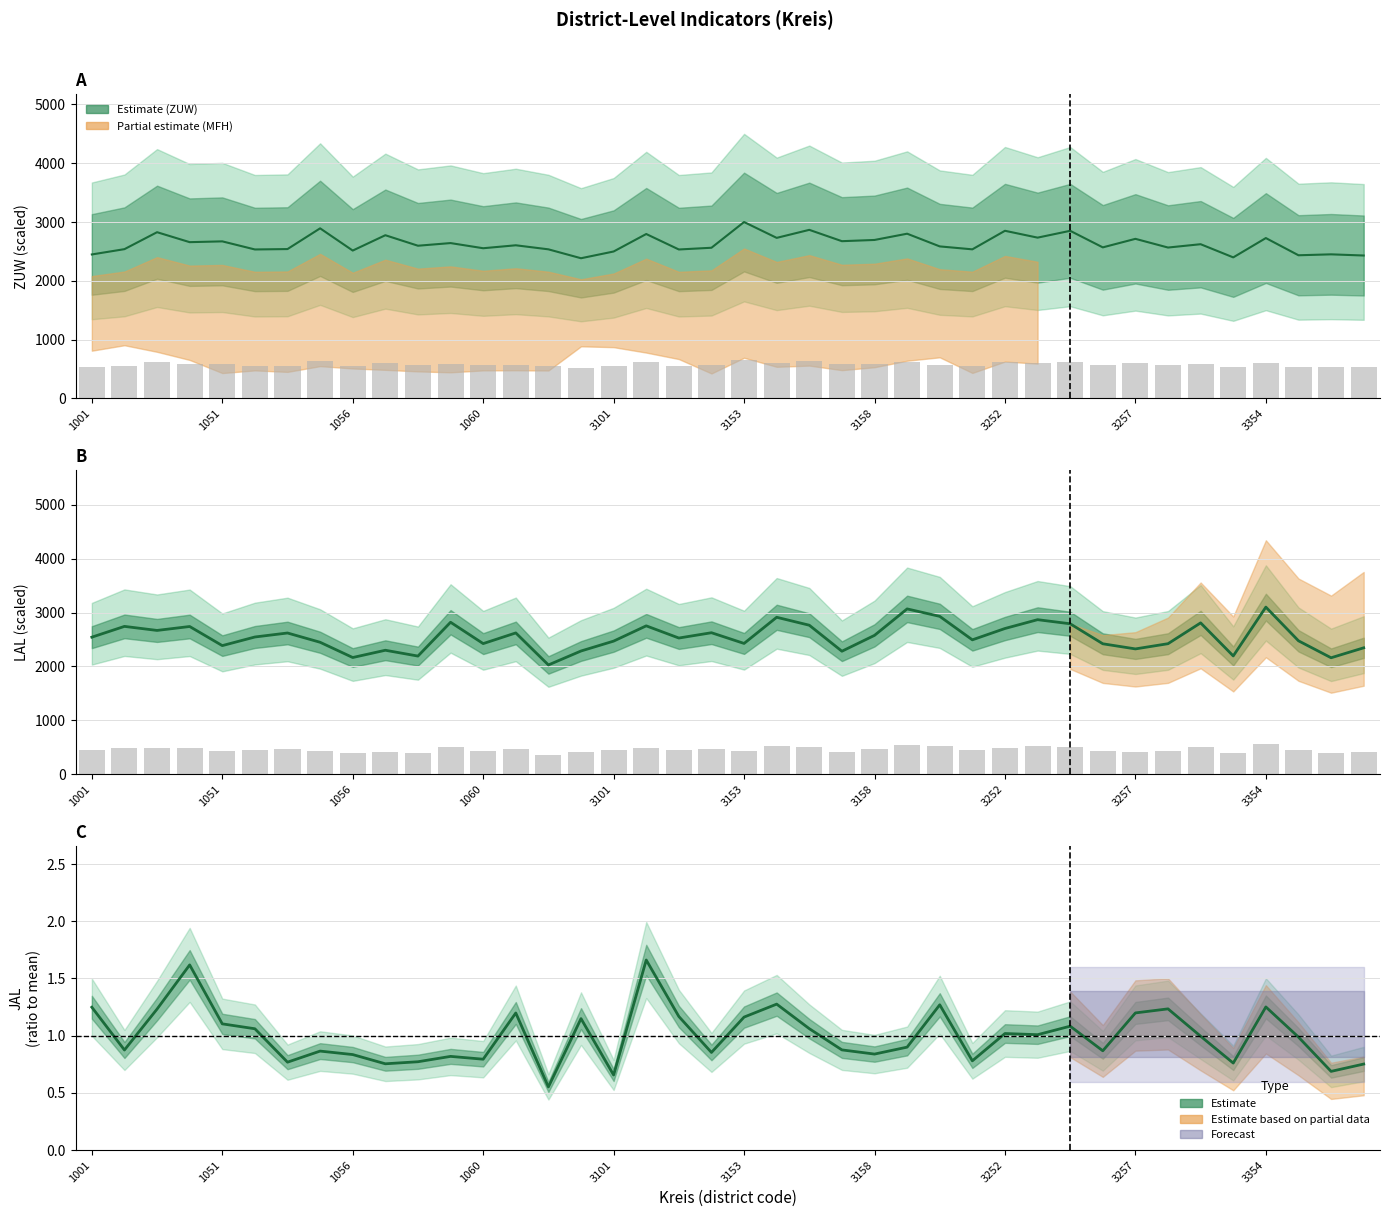

The JAL ratio series shows 0.8 at 3158. True or false?

True